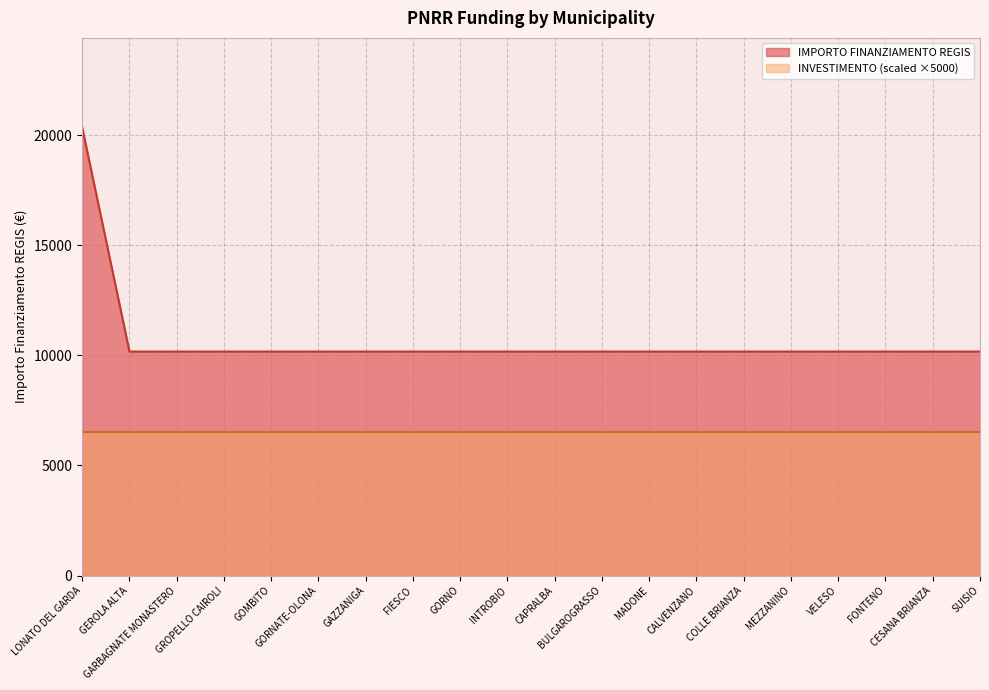

Is it true that the value at GOMBITO is 17120?

False